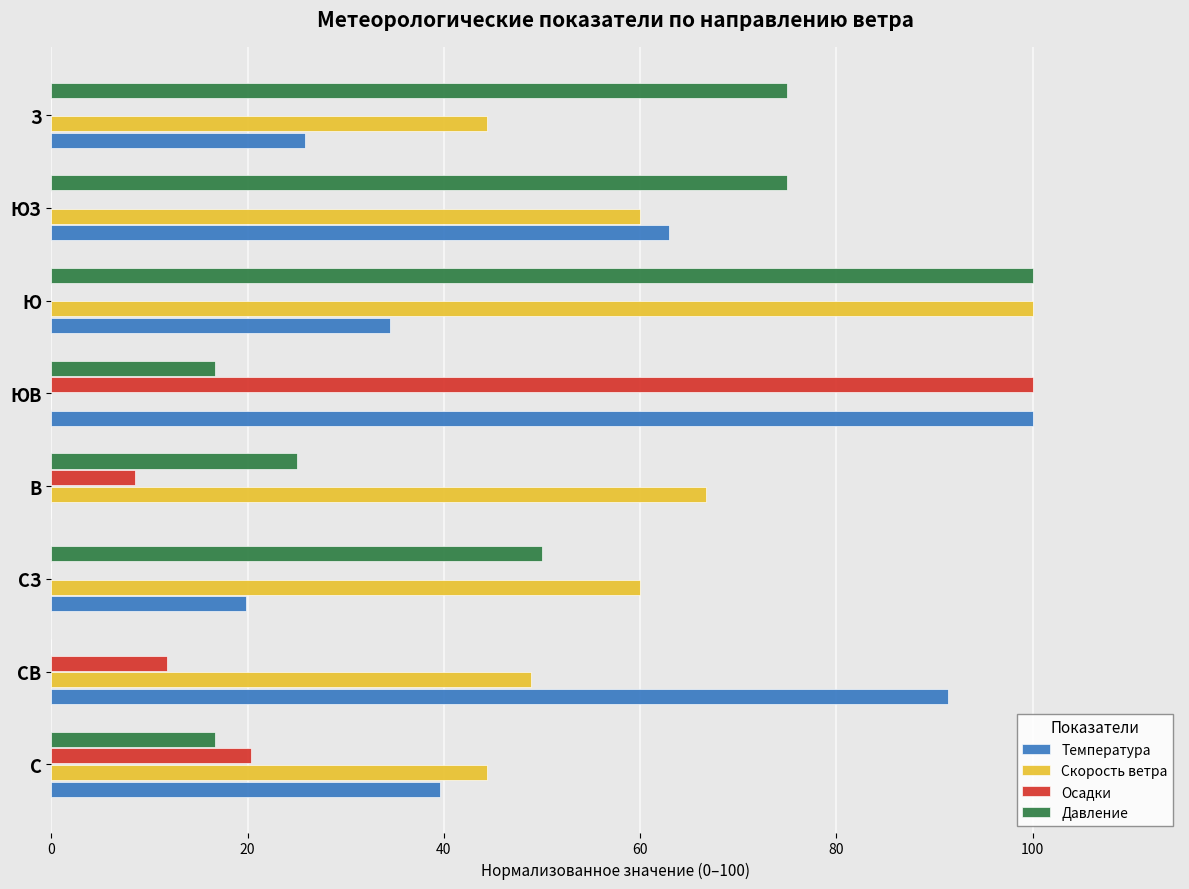

Is it true that Скорость ветра equals 103.5 at ЮЗ?

False